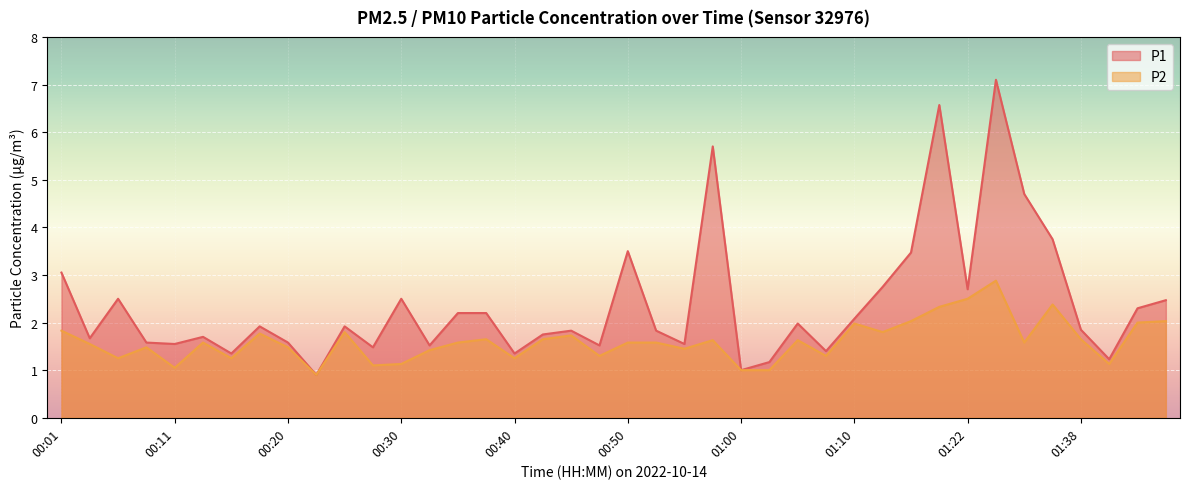

How many data points in P1 are above 1?

38